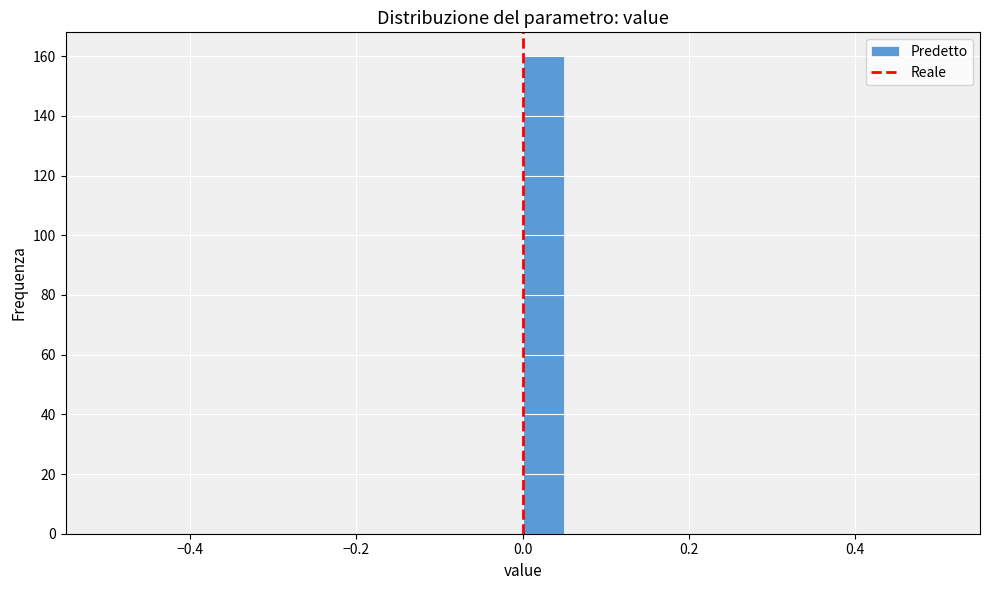

Read against the x-axis, roughly where is the centre of the tallest bar?

0.02